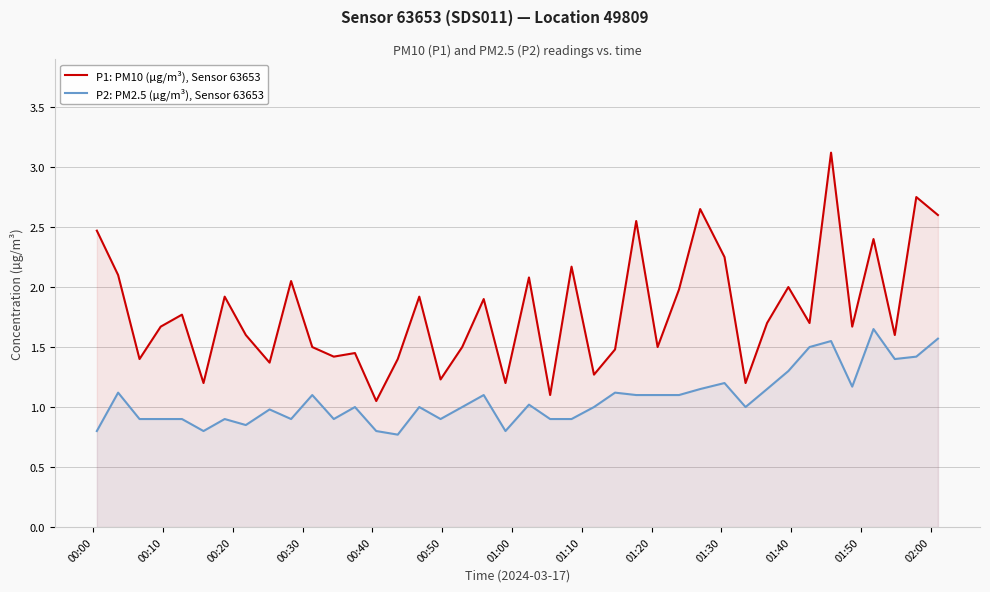

What is the difference between the maximum and minimum values in the P2: PM2.5 (µg/m³), Sensor 63653 series?

0.9